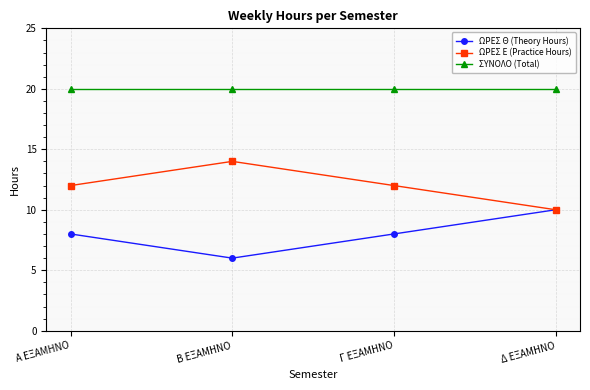

True or false: ΩΡΕΣ Ε (Practice Hours) has more than 2 interior local peaks.

False